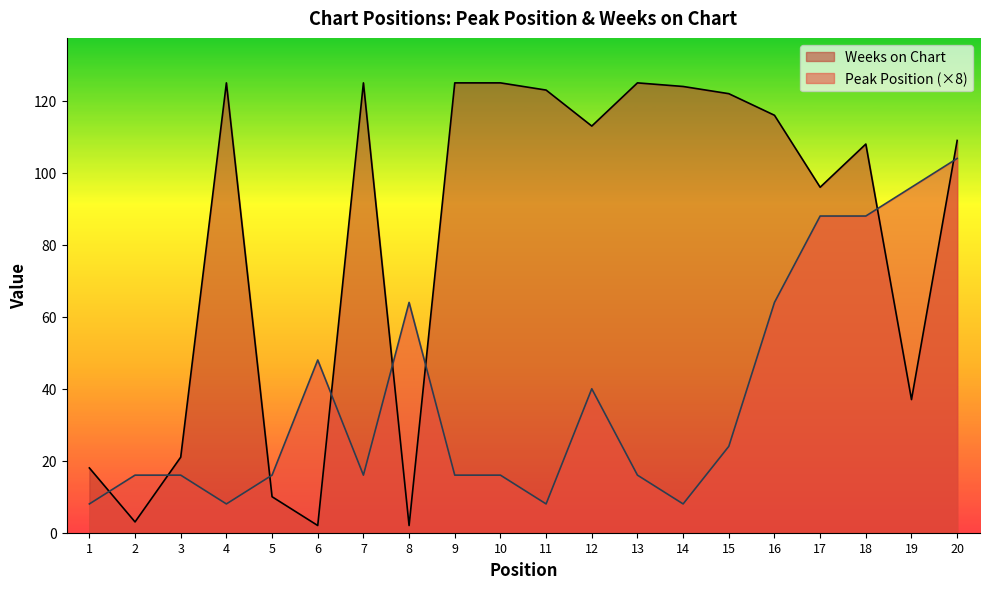

The Peak Position series shows 16 at 3. True or false?

True